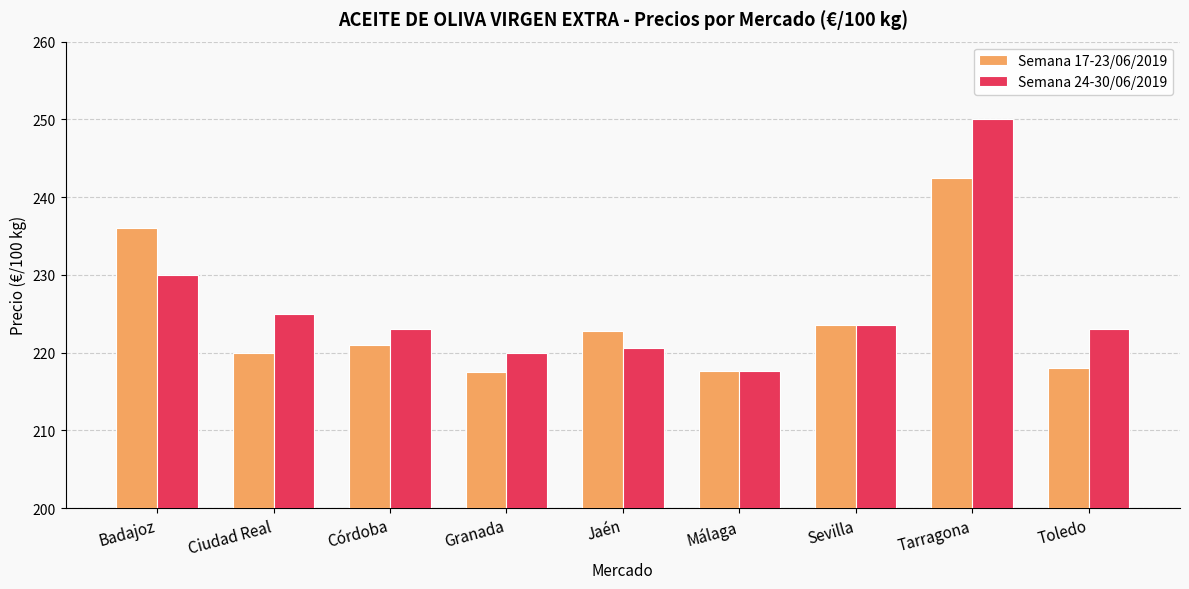

What is the average value of the Semana 17-23/06/2019 series?

224.3